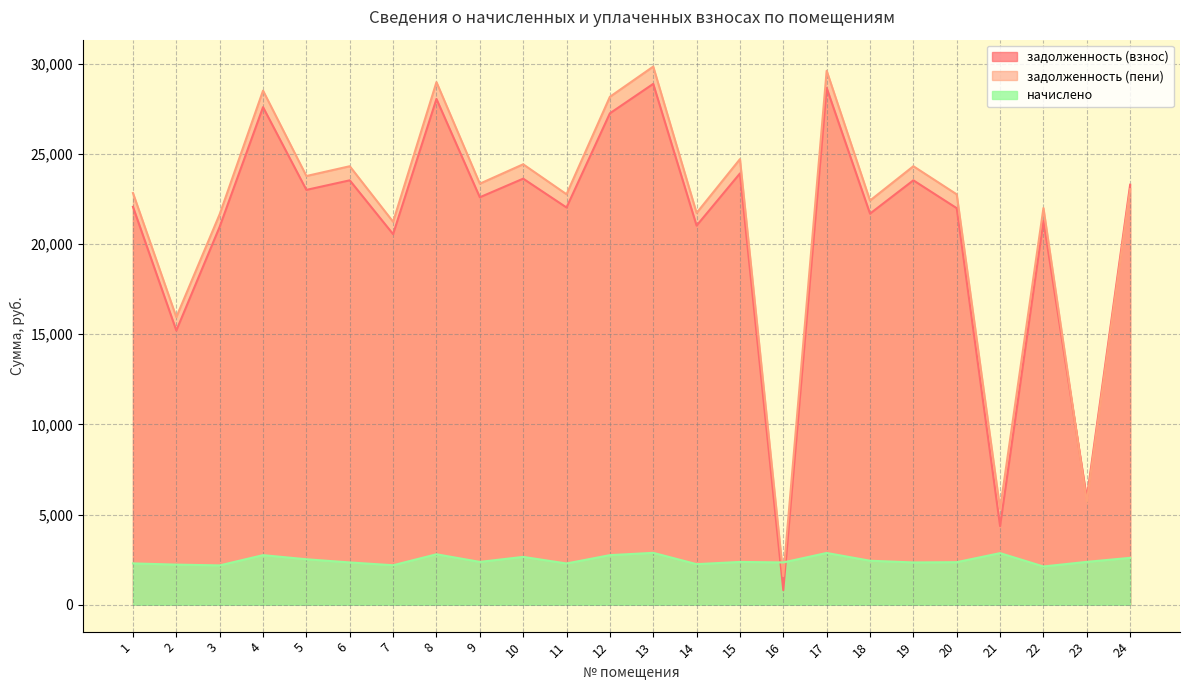

Which series has the largest total across all categories?

задолженность (пени)